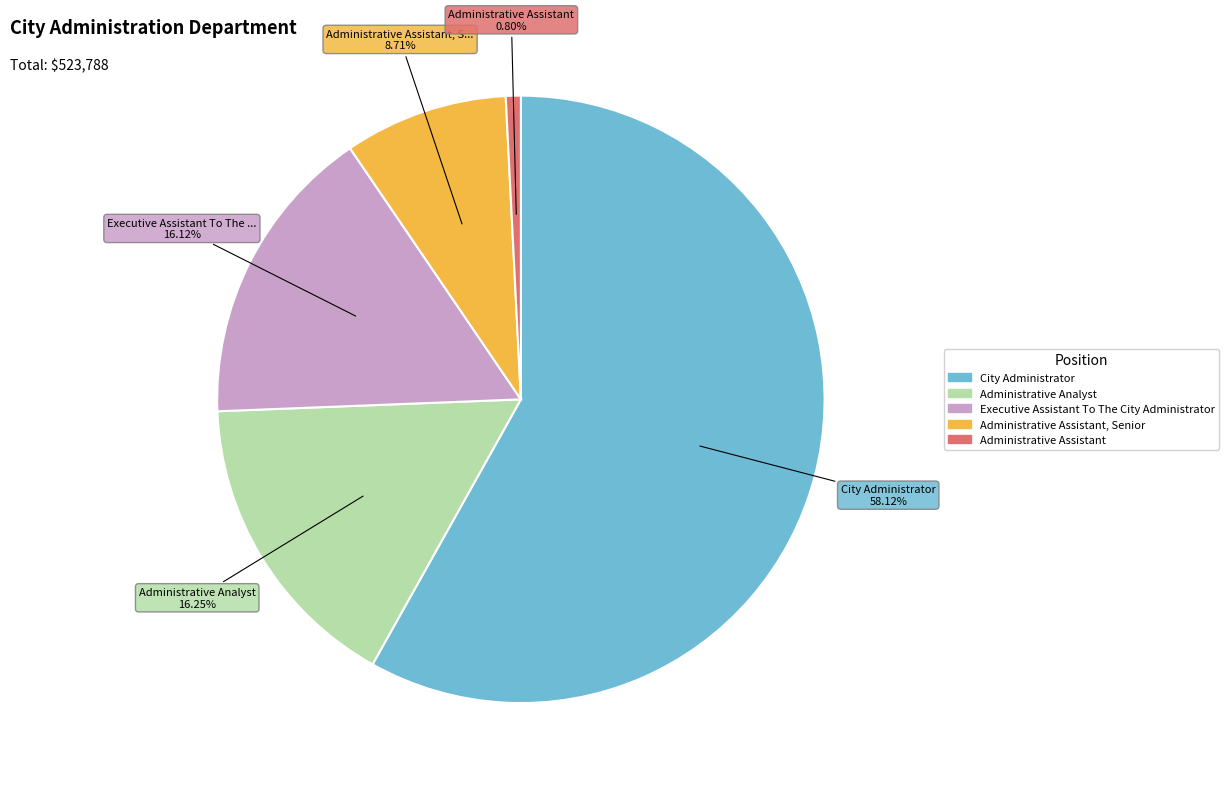

Is there a majority slice in this chart?

Yes